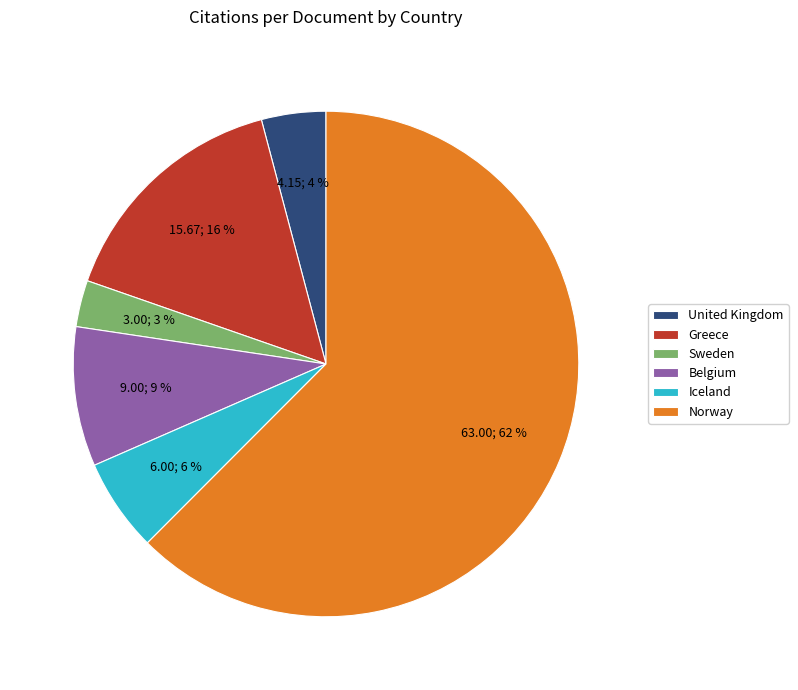

Combined, do Norway and Greece account for over 50%?

Yes